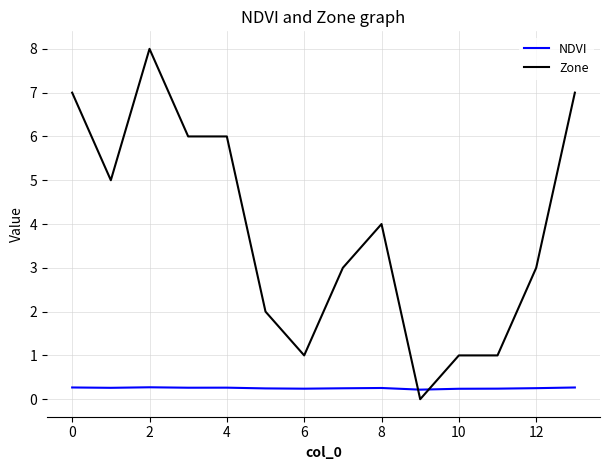

What is the difference between the maximum and minimum values in the Zone series?

8.0